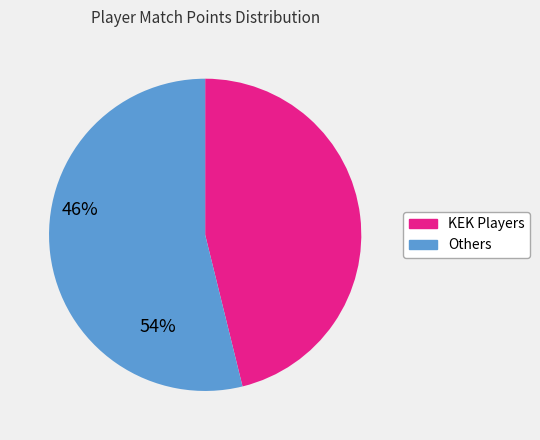

Does any single category account for the majority?

Yes